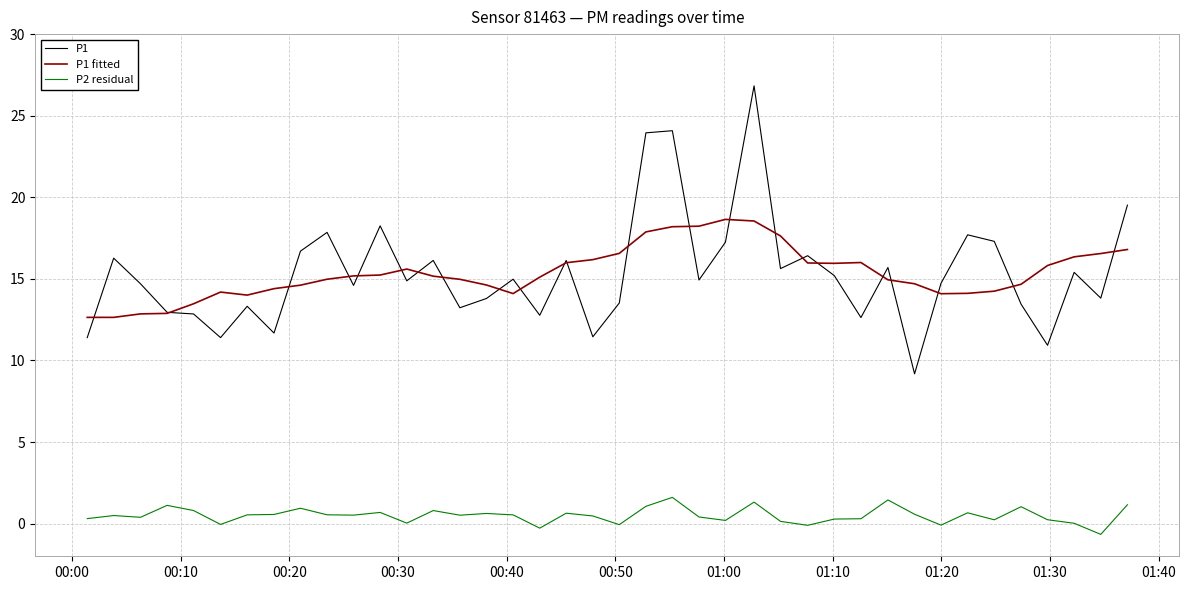

List the series in order of their peak value, highest first.

P1, P1 fitted, P2 residual